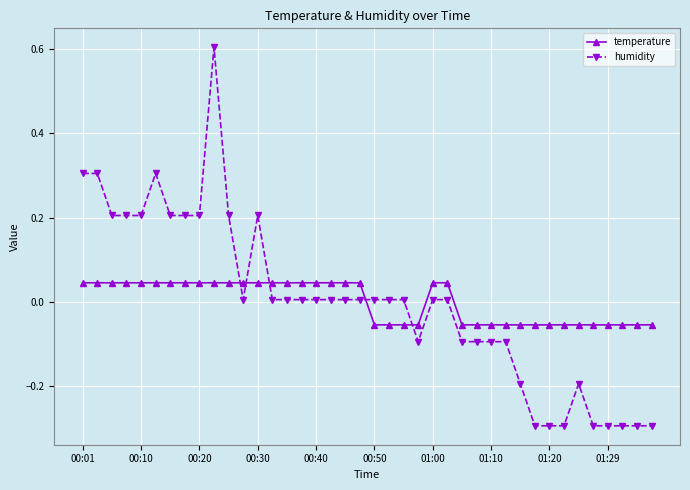

Which series has the largest range (max minus min)?

humidity